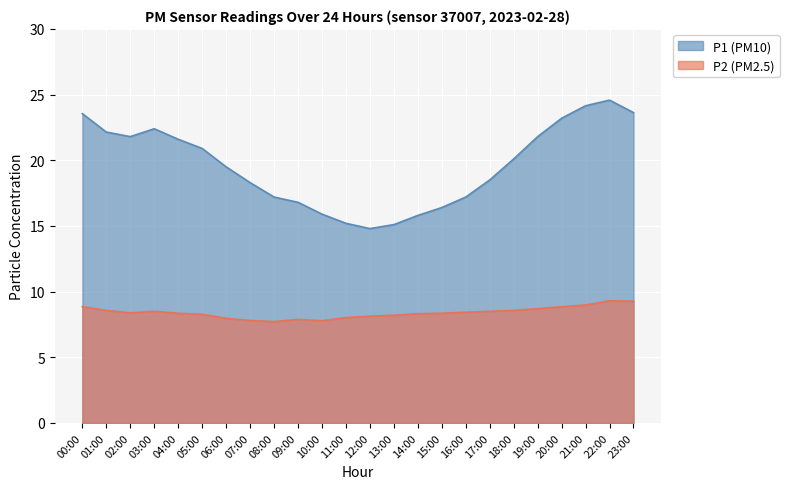

True or false: P2 and P1 cross at least once.

False